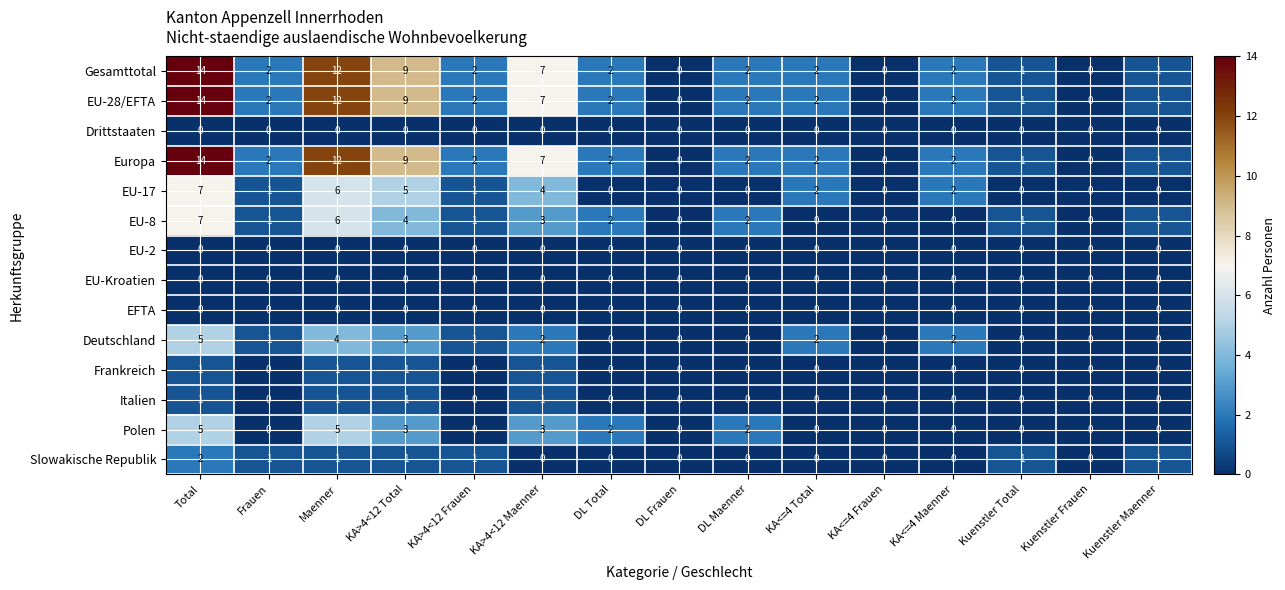

The value of EU-28/EFTA at KA<=4 Total is 2. True or false?

True